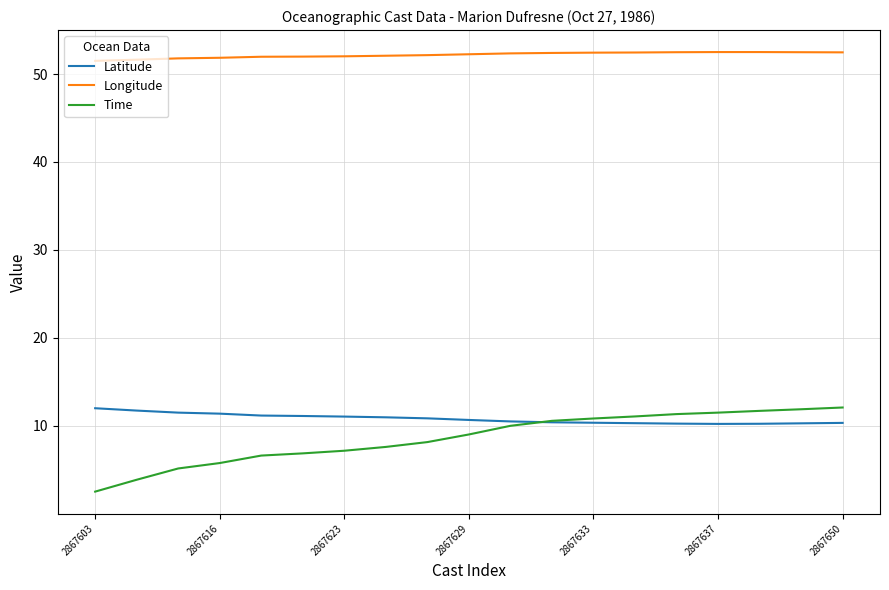

What are all the series names shown in the legend?

Latitude, Longitude, Time